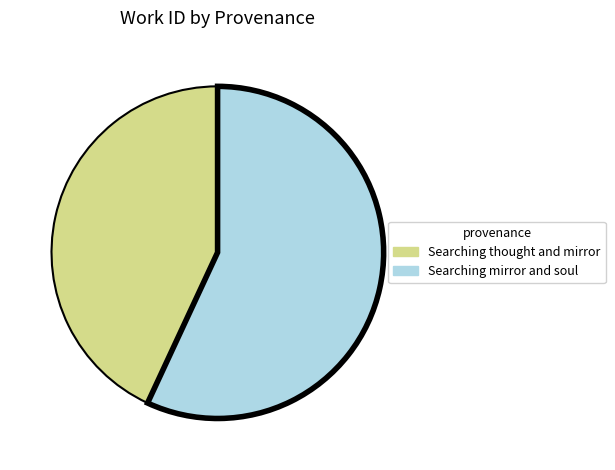

Which slice is the largest?

Searching mirror and soul